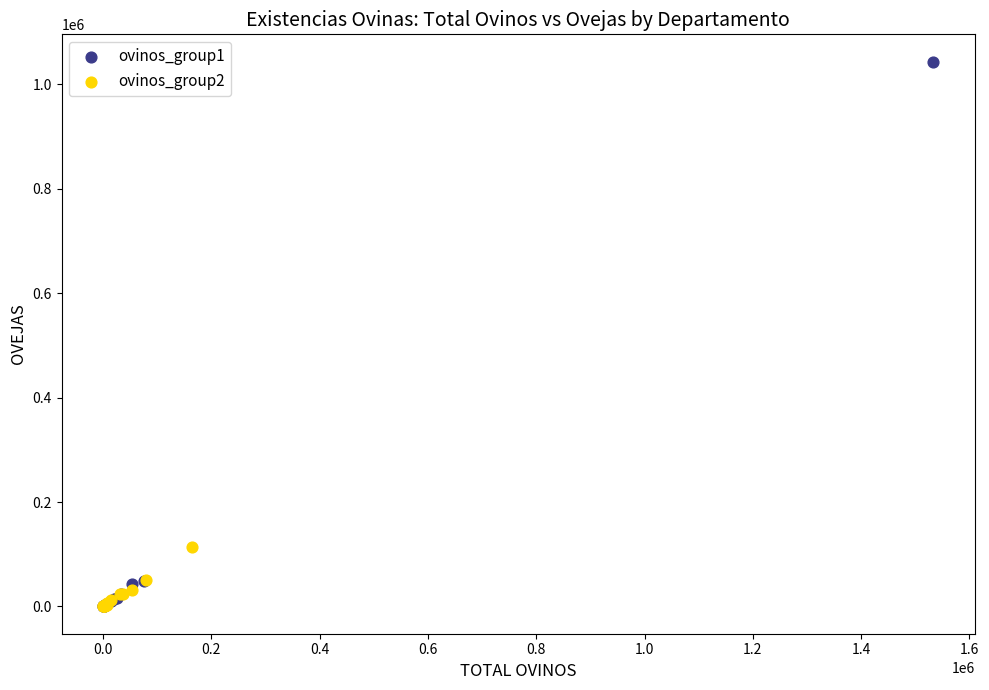

Which series has the widest spread of Y values?

ovinos_group1